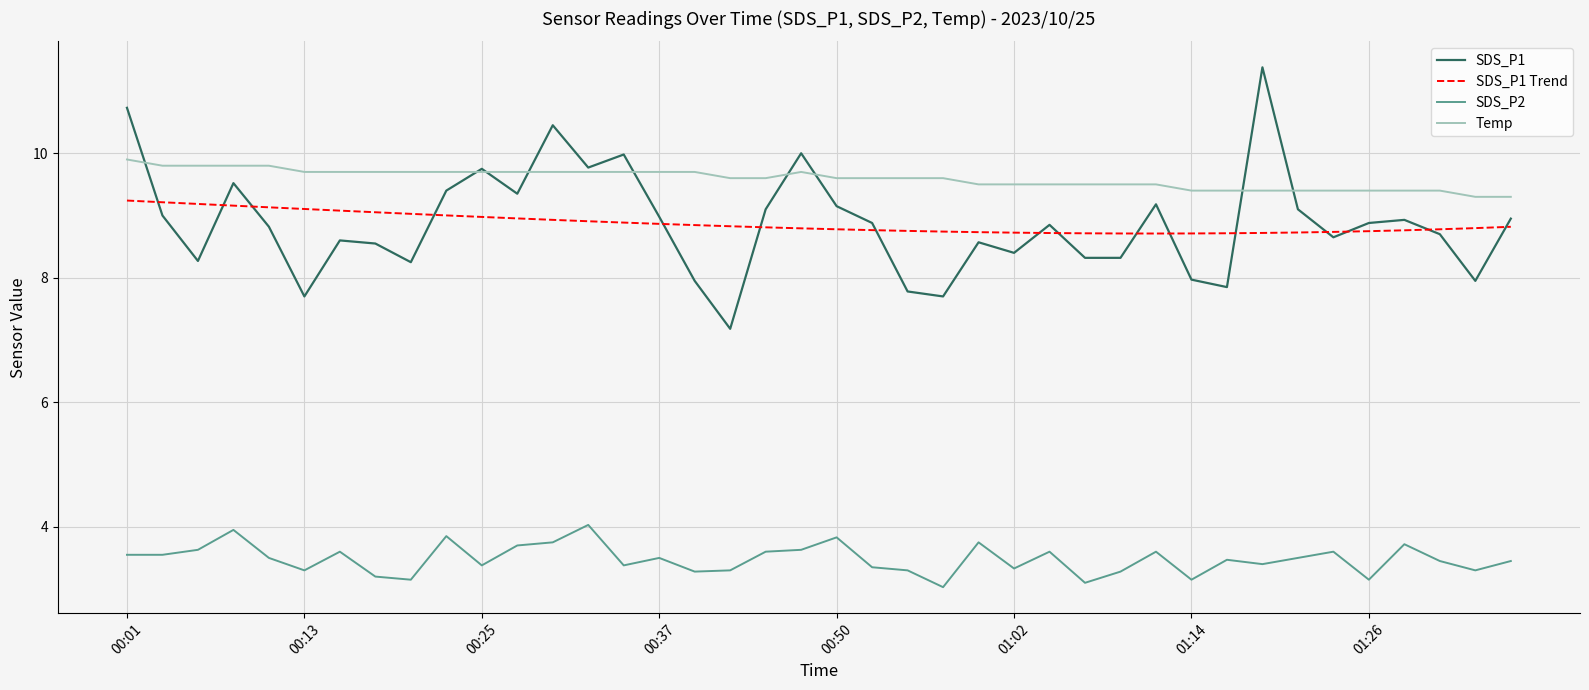

What is the minimum value shown in the chart?

3.0